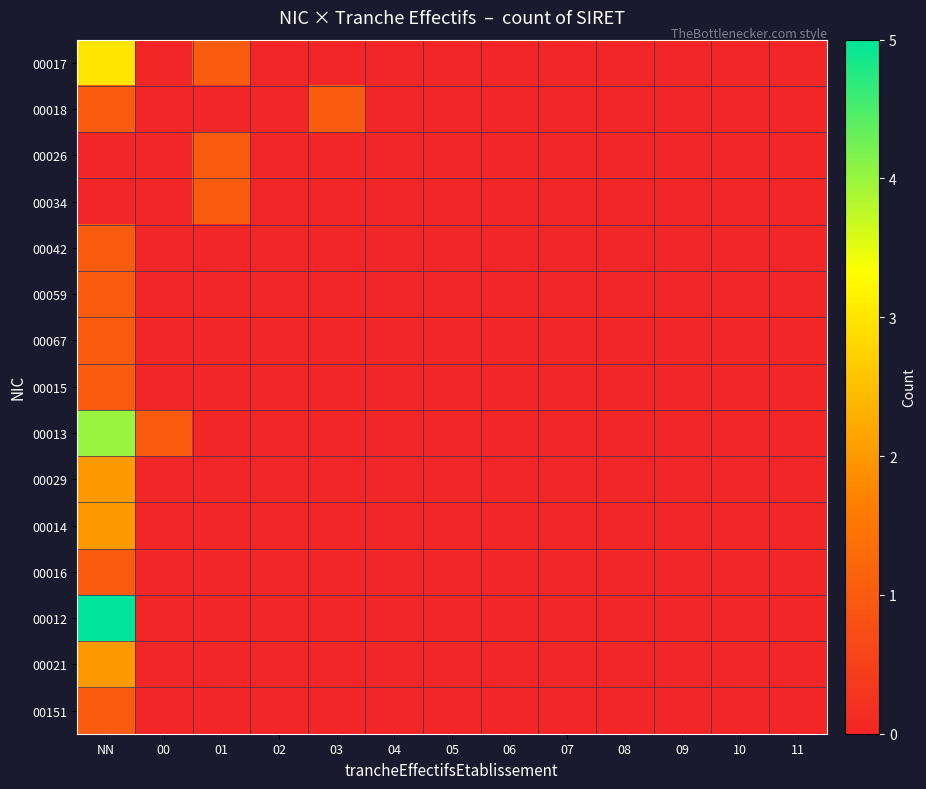

Which series has the largest range (max minus min)?

00012